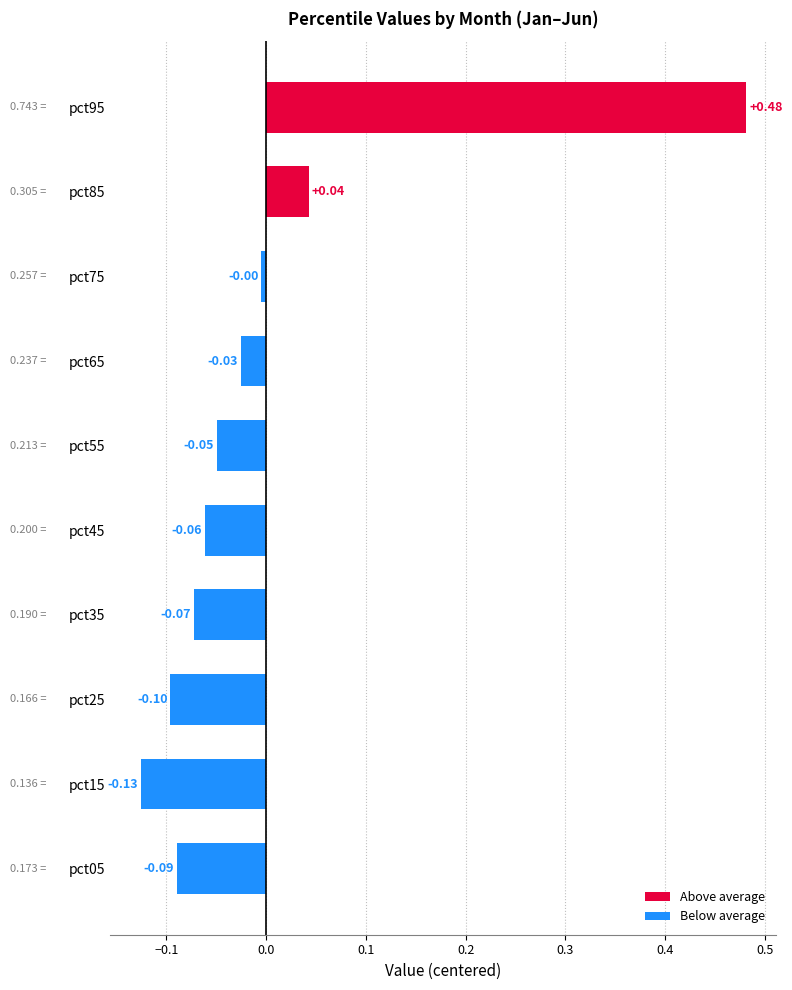

What is the change in value from pct45 to pct85?

+0.1